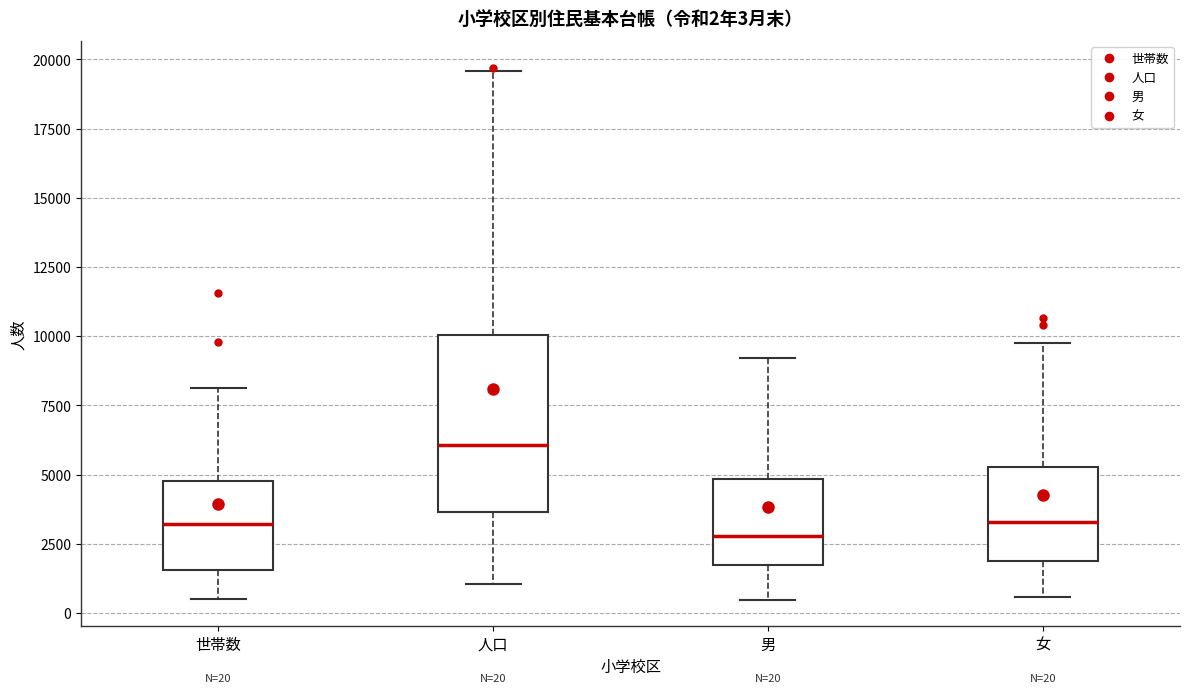

Which box's median line is the highest?

人口